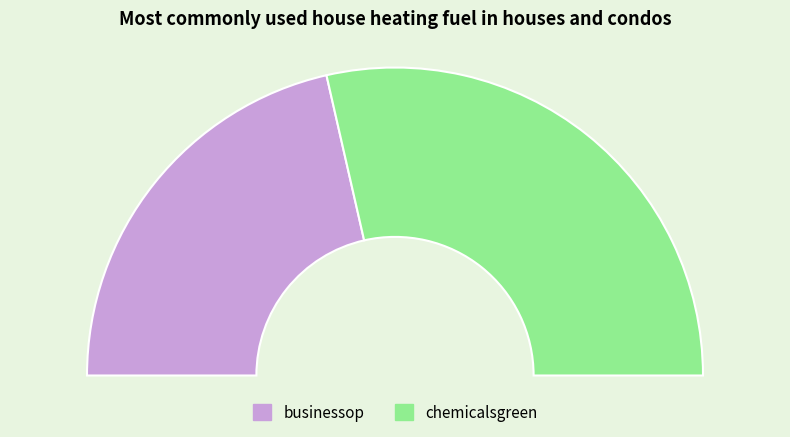

Approximately how many times larger is the value at businessop compared to chemicalsgreen?

0.8